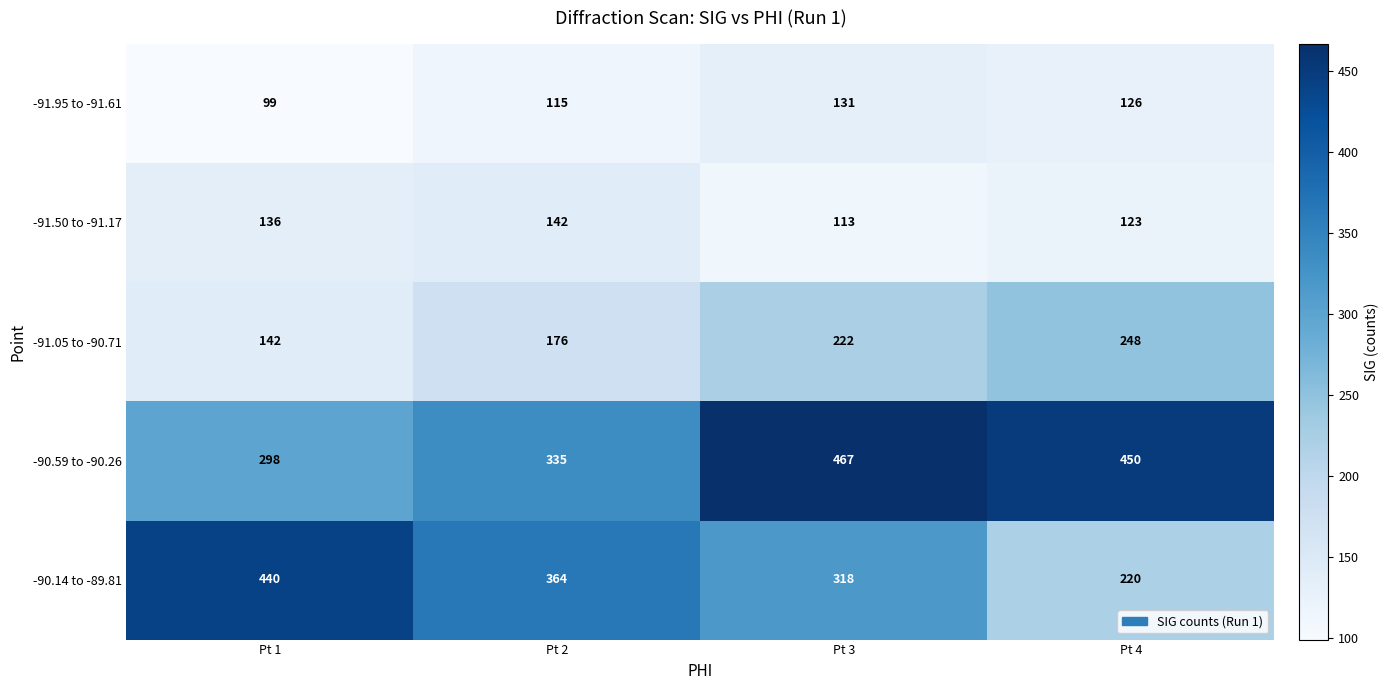

What is the total value across all series at Pt 2?

1132